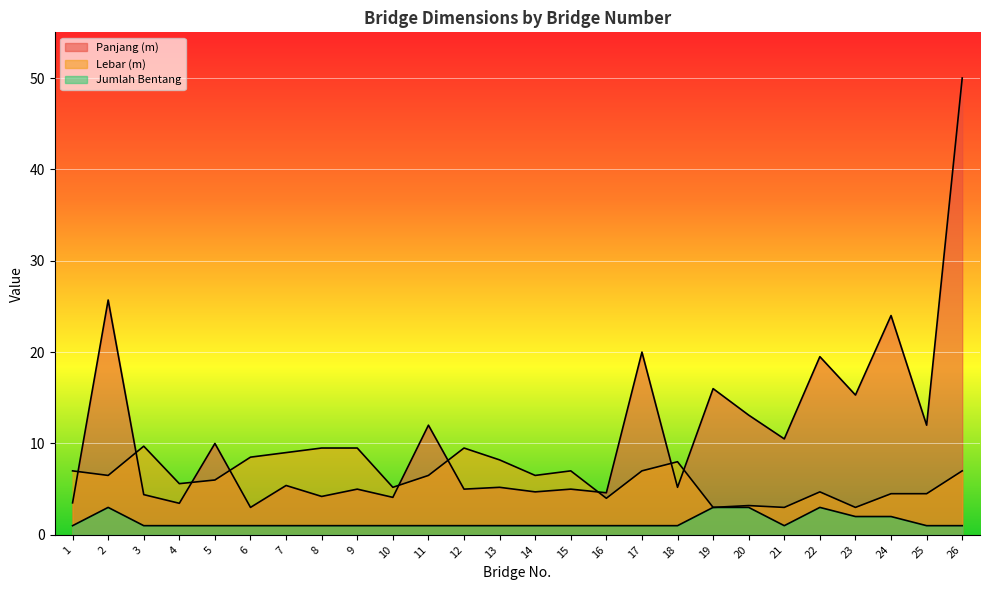

True or false: Jumlah Bentang and Panjang (m) intersect in this chart.

False